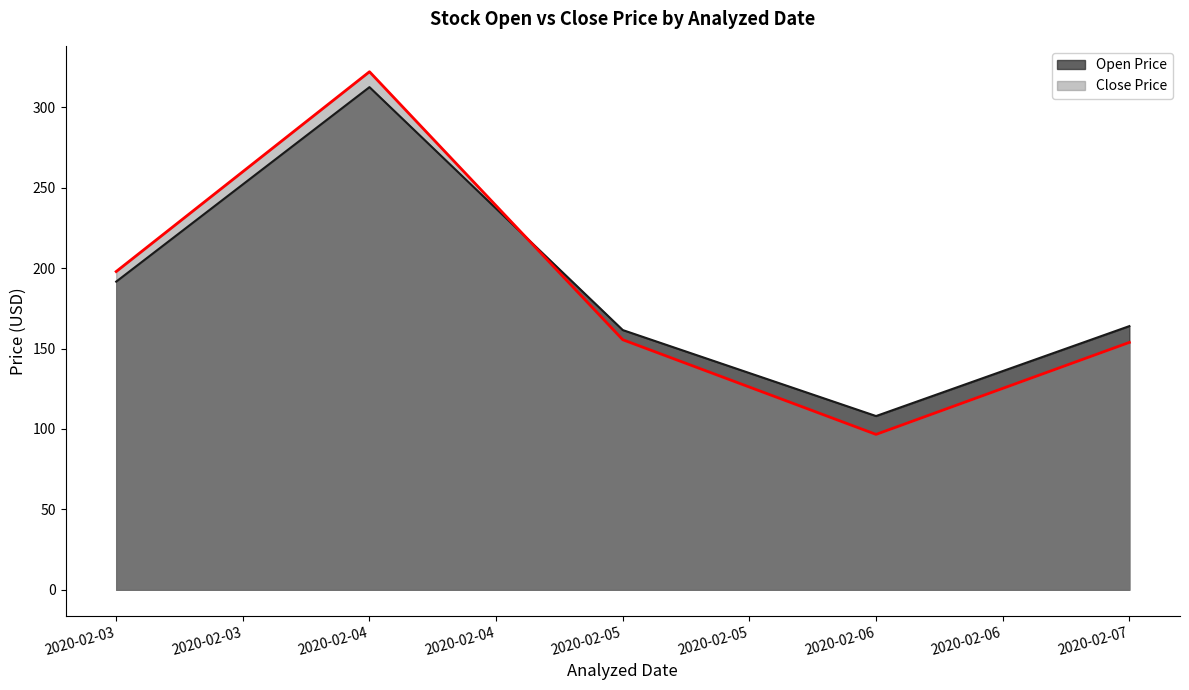

Which label corresponds to the largest value in the chart?

2020-02-04